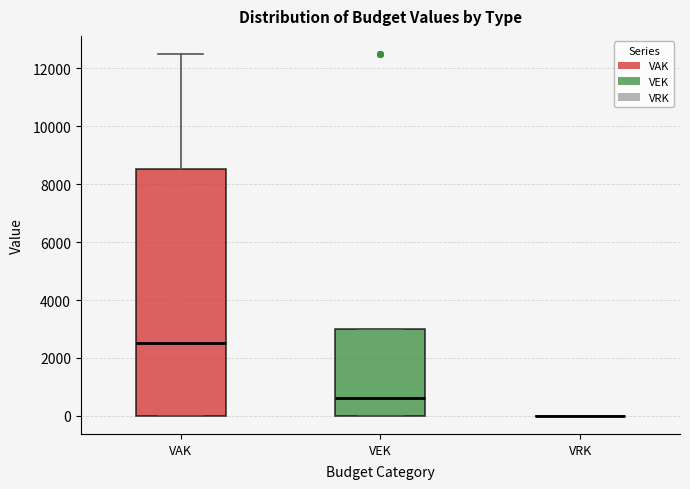

Which box is the tallest, from its lower edge to its upper edge?

VAK